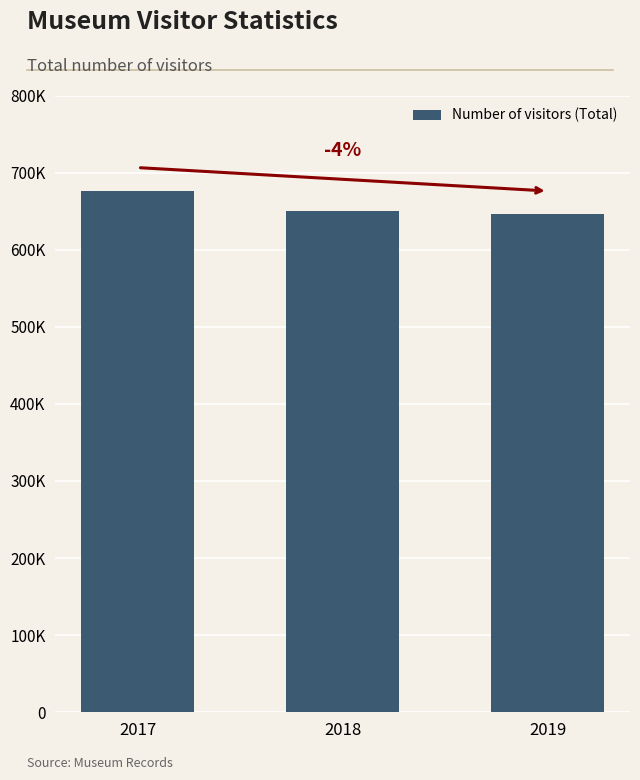

Does the chart contain any negative values?

No